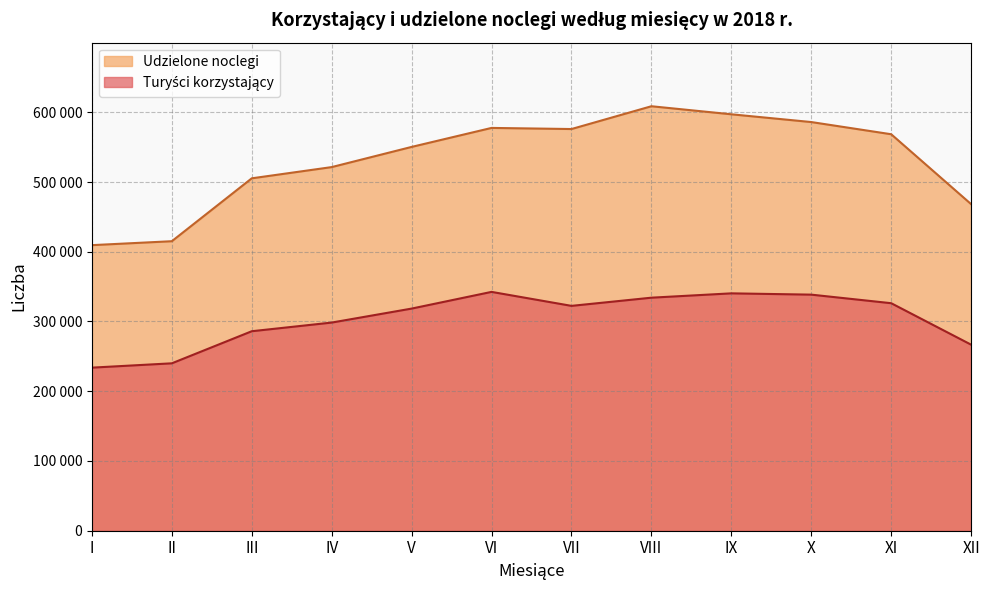

What is the total value across all series at X?

924487